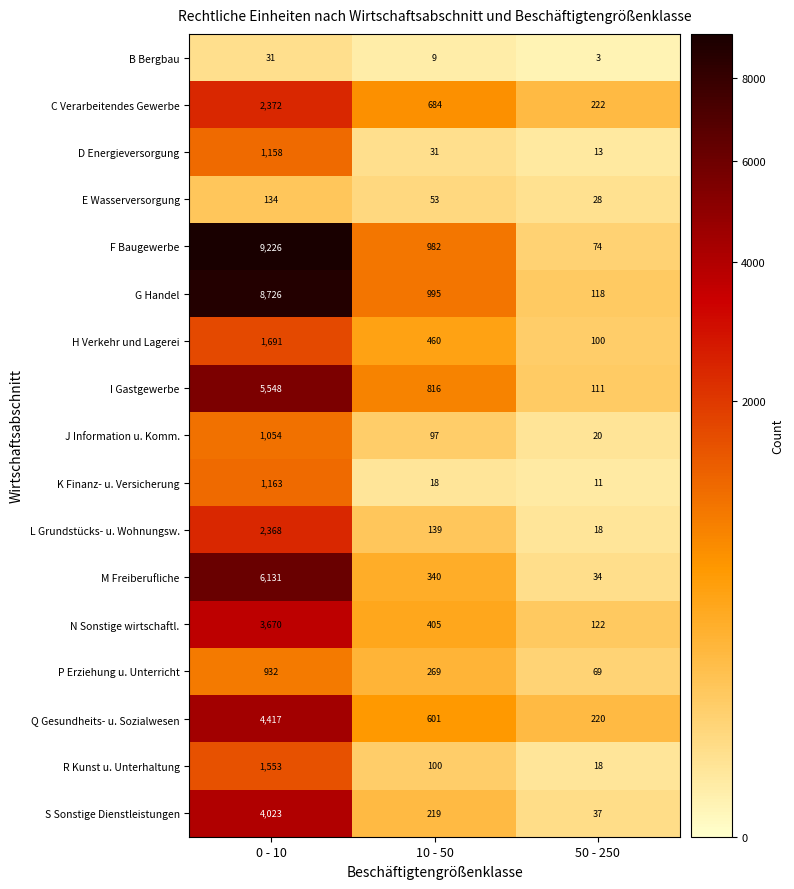

The J Information u. Komm. series shows 1054 at 0 - 10. True or false?

True